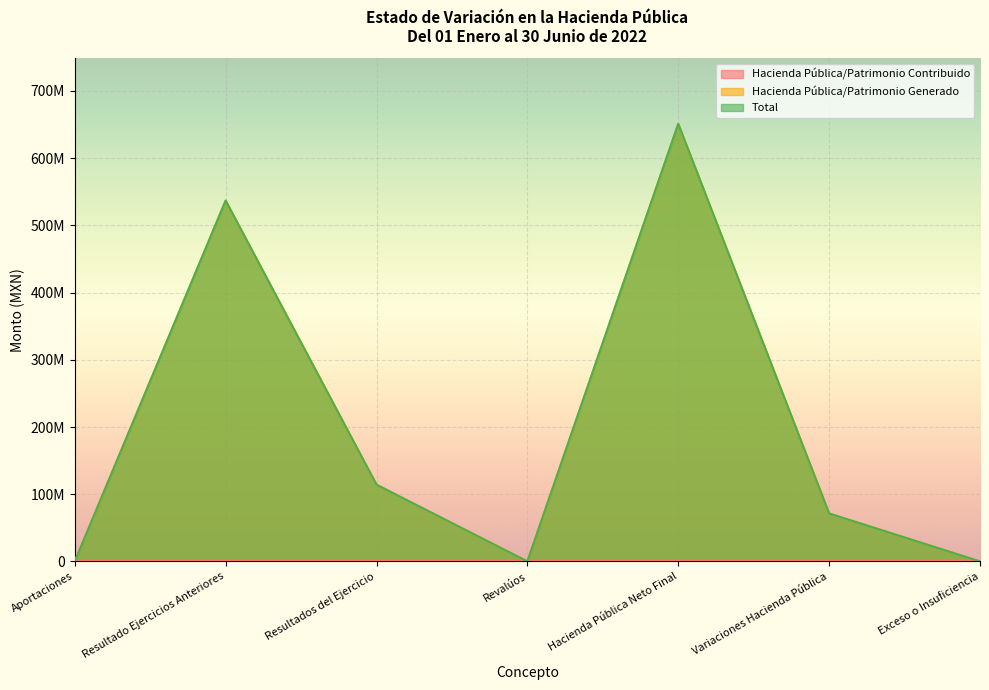

Where does the Hacienda Pública/Patrimonio Generado series first go above 71353138?

Resultado Ejercicios Anteriores